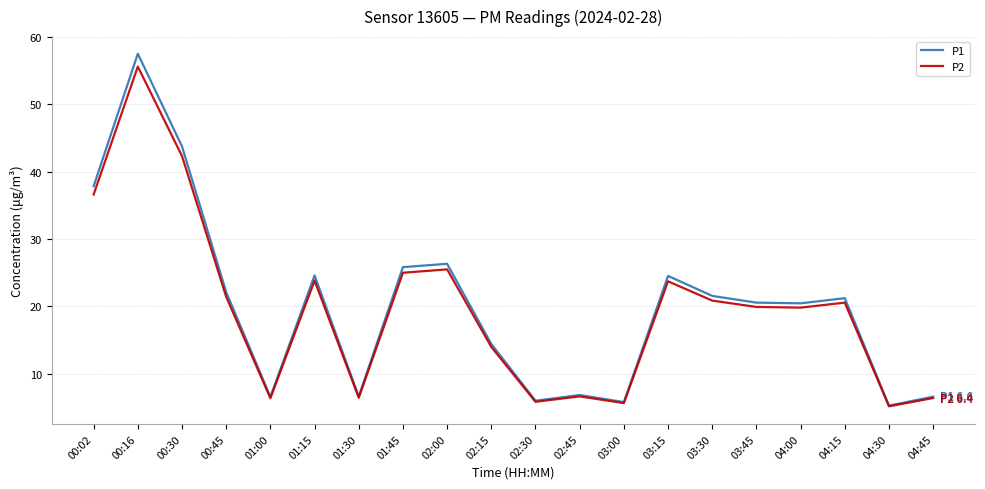

Which series changed the most between 00:16 and 02:15?

P1